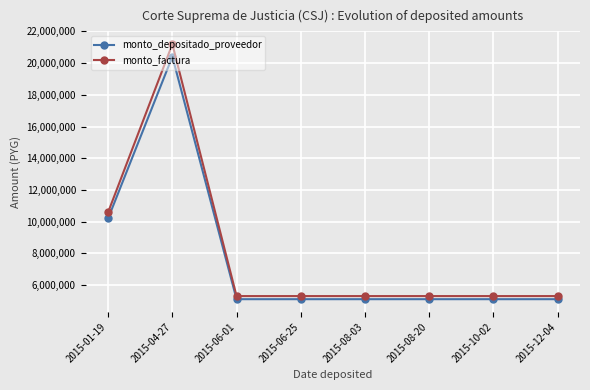

True or false: monto_depositado_proveedor has a value of 5103547 at 2015-10-02.

True